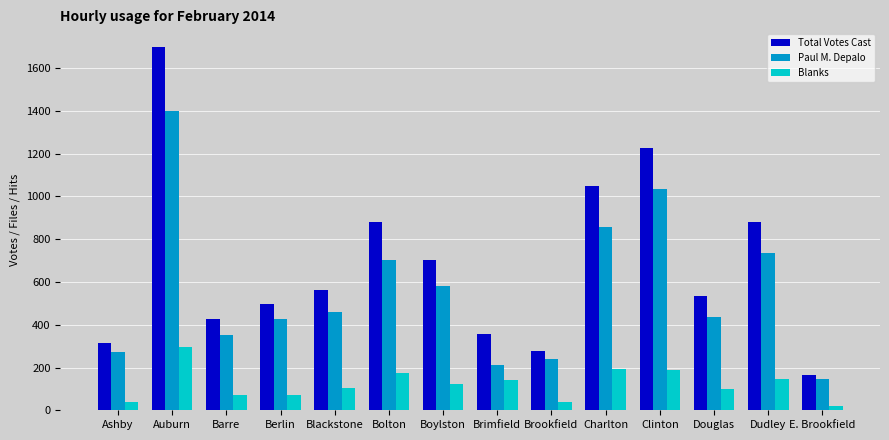

What is the difference between the highest and lowest values at E. Brookfield?

146